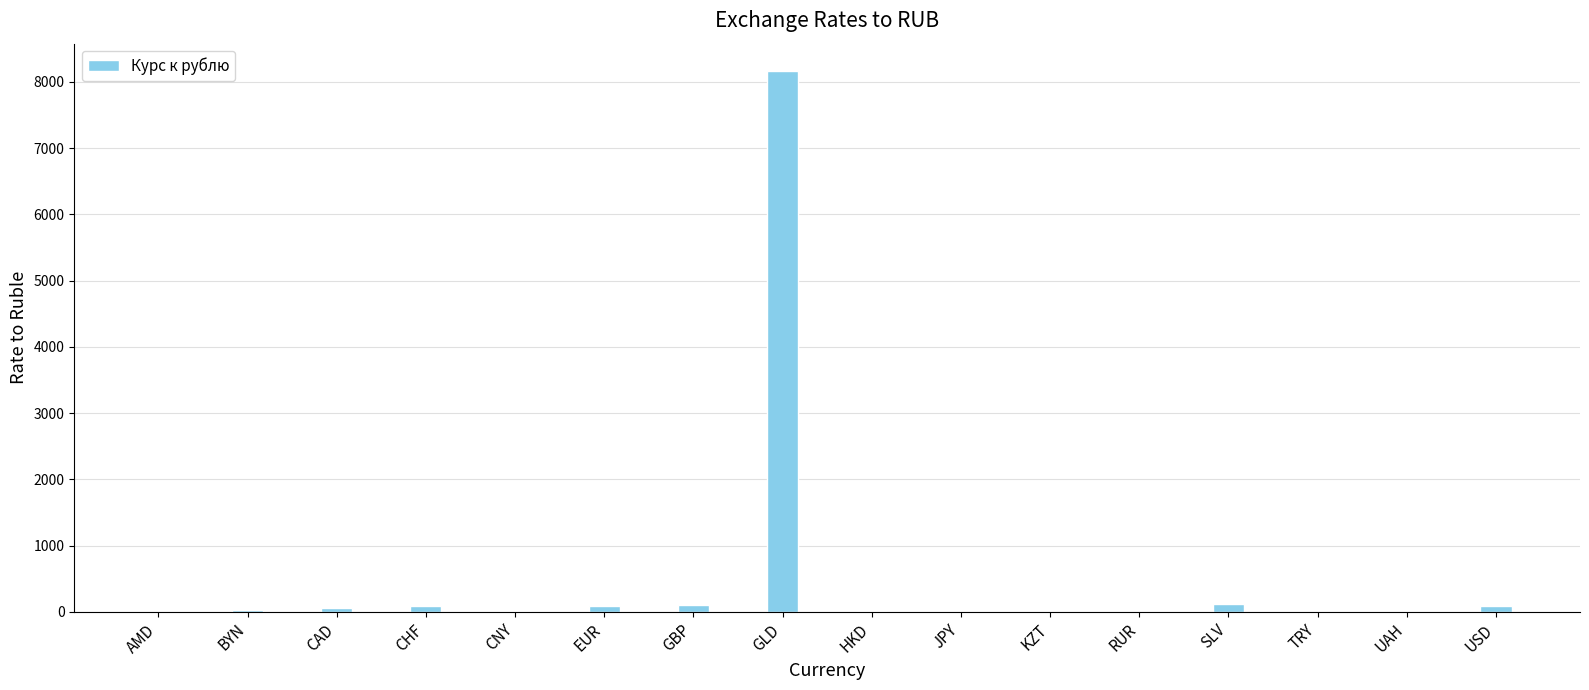

Which has a higher value, BYN or GLD?

GLD